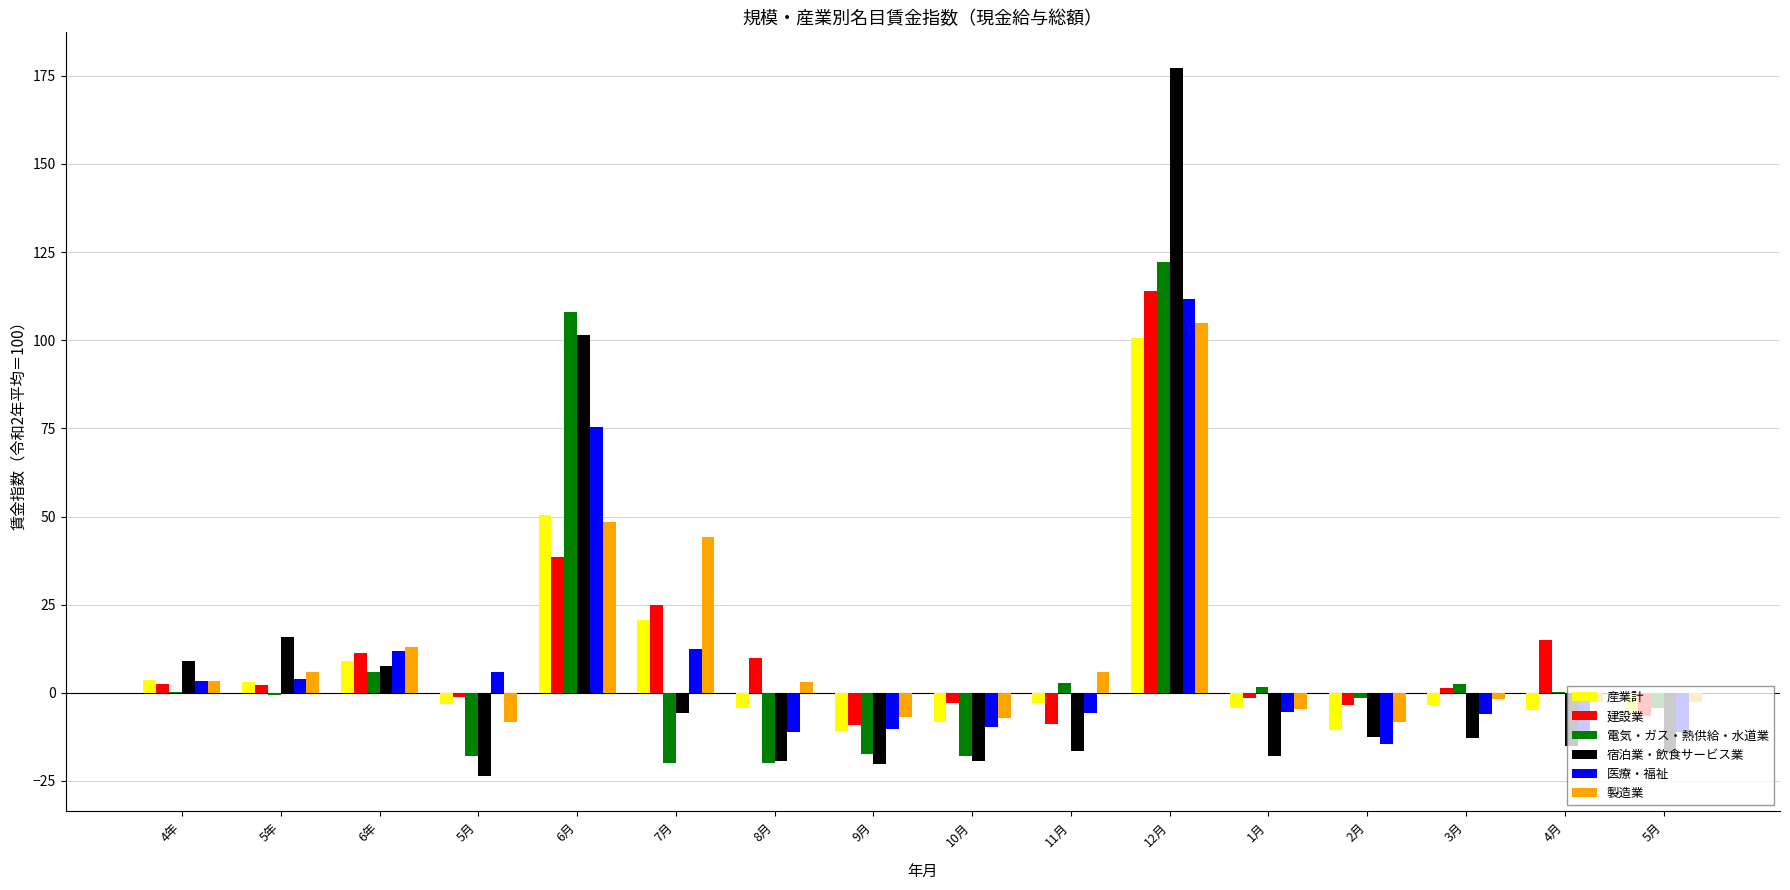

Is the value of 製造業 at 1月 greater than the value of 産業計 at 3月?

No